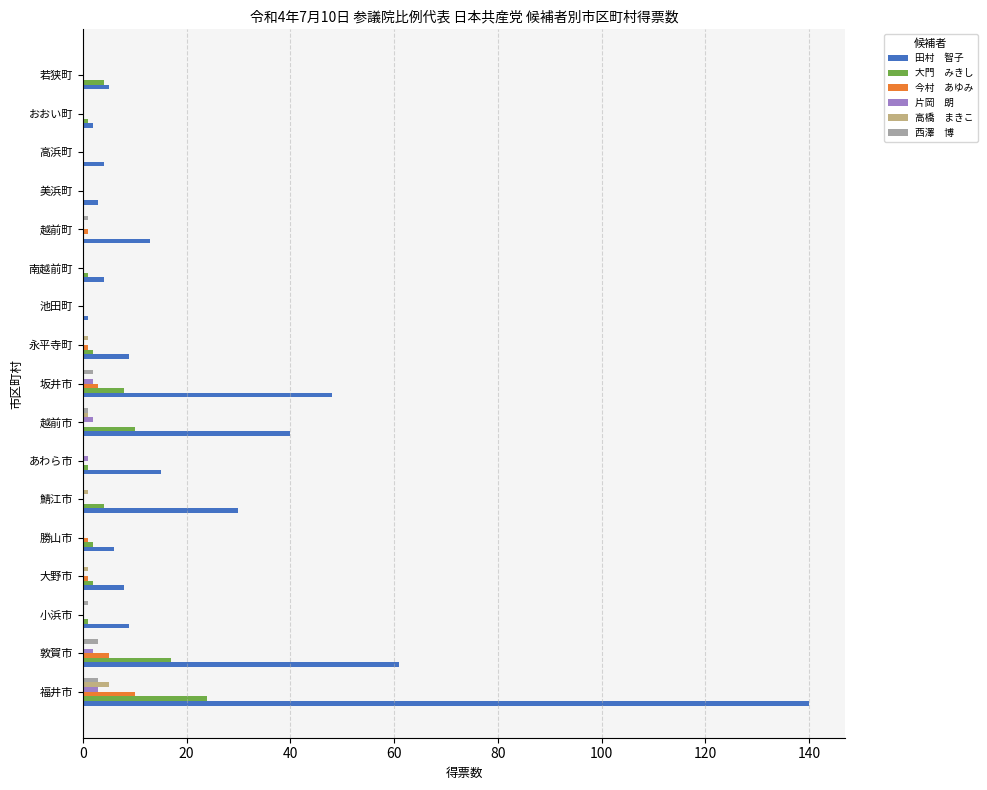

Count the number of data series in this chart.

6